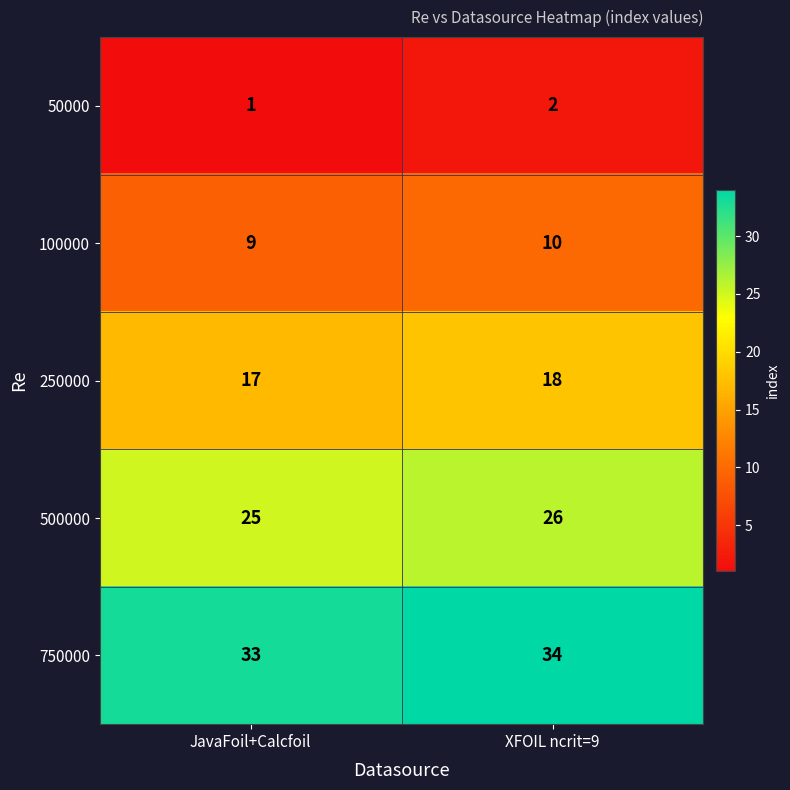

At which category is the sum across all series the highest?

XFOIL ncrit=9